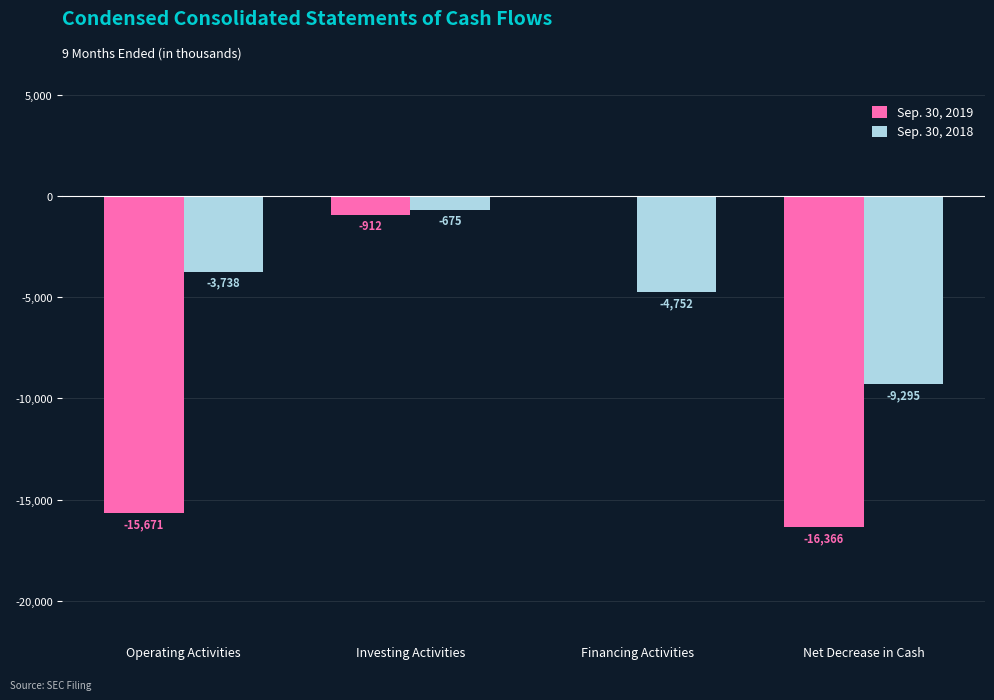

How many data points does each series have?

4